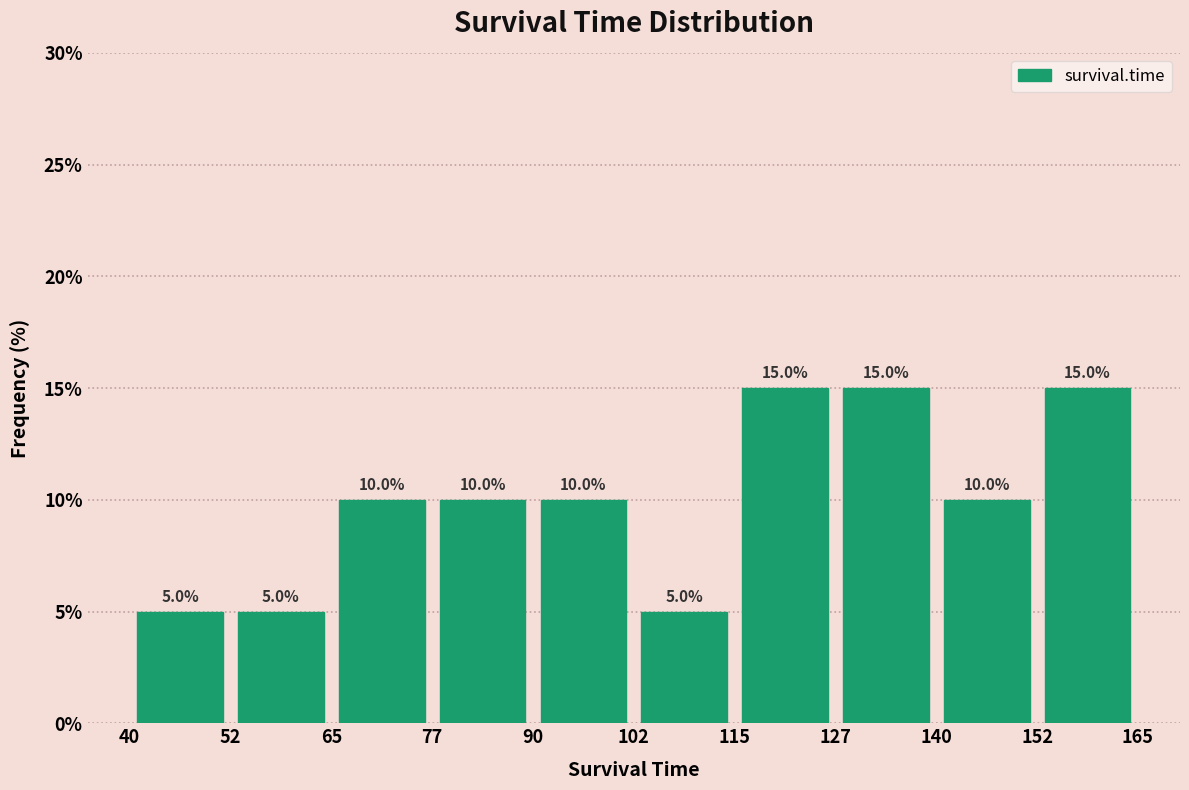

What is the height of the bar covering 52 to 65 on the x-axis?

5.0